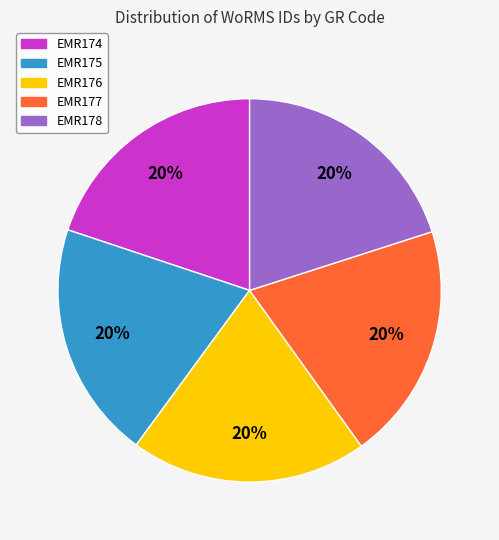

Count the number of slices in the pie.

5